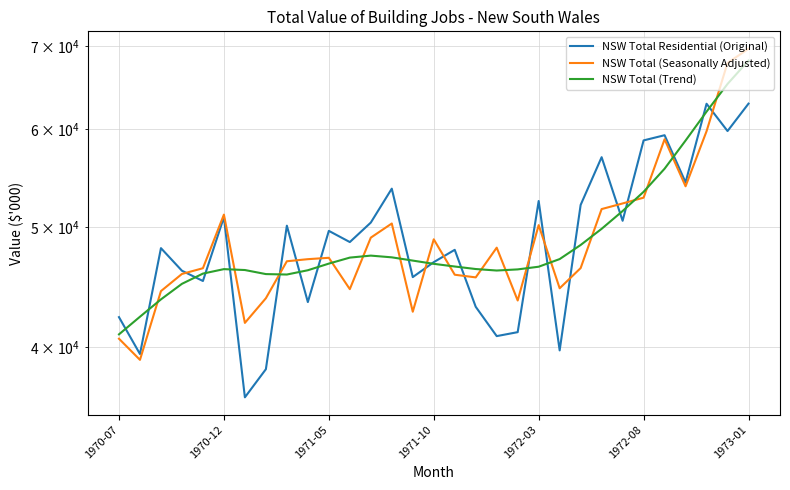

How many intersections are there between NSW Total Residential (Original) and NSW Total (Trend)?

19